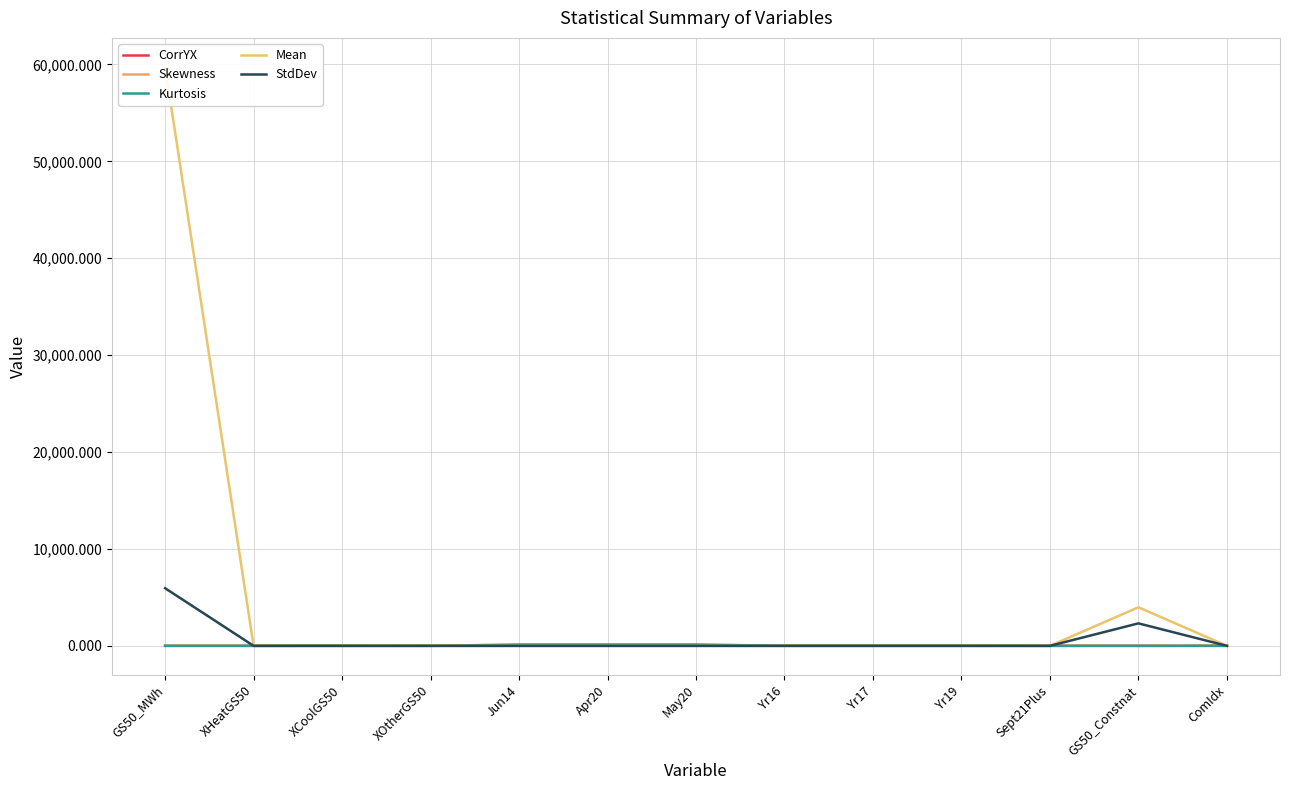

The StdDev series shows 0.5 at XOtherGS50. True or false?

True